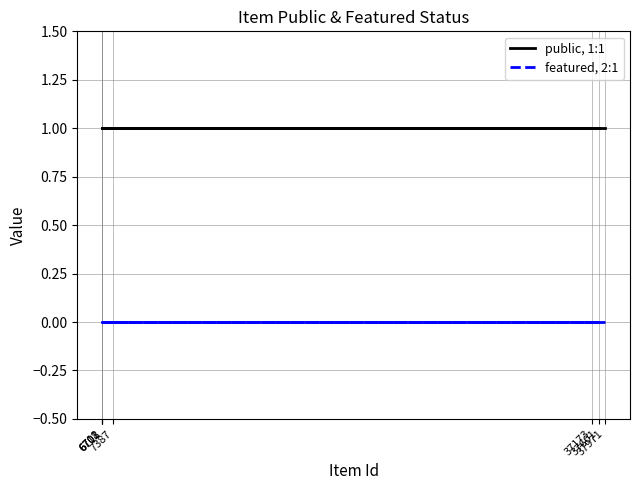

Reading left to right, list all the values displayed in this chart.

public, 1:1: 37971=1	37173=1	7387=1	6712=1	37601=1	6708=1	6701=1
featured, 2:1: 37971=0	37173=0	7387=0	6712=0	37601=0	6708=0	6701=0